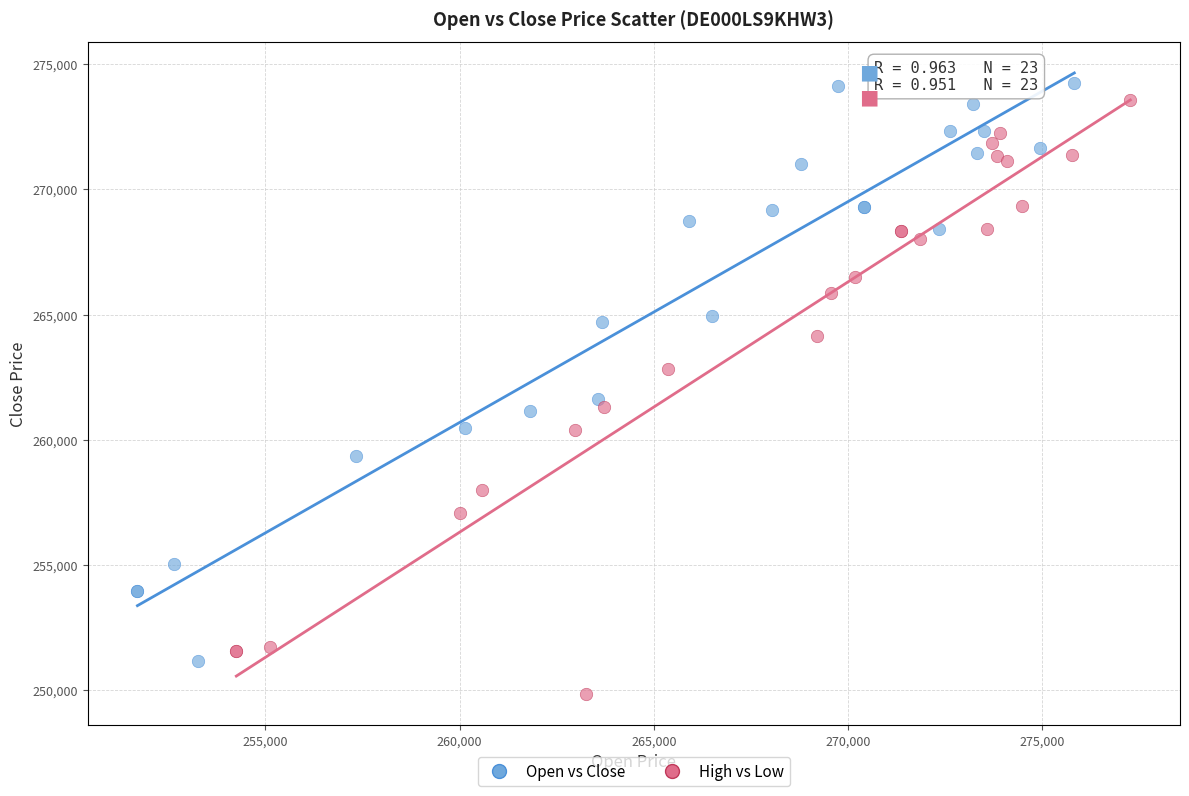

Which series reaches the minimum Y coordinate?

High vs Low